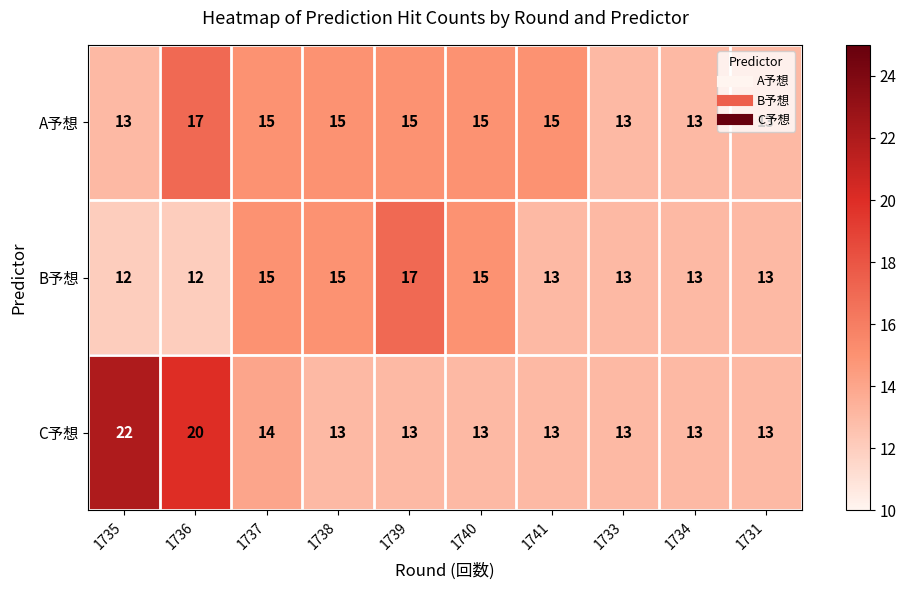

What is the minimum value for C予想?

13